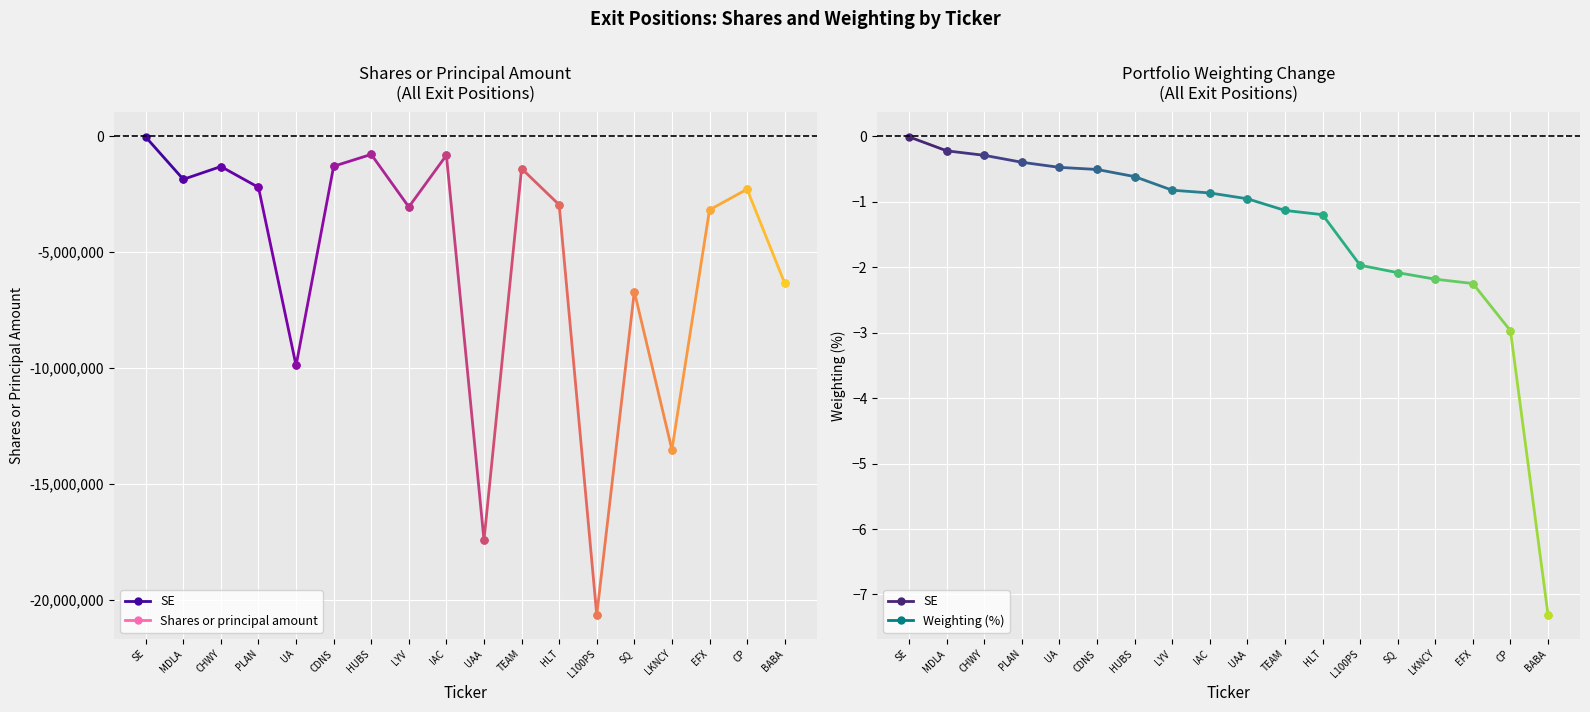

At which label is the value closest to 0?

SE